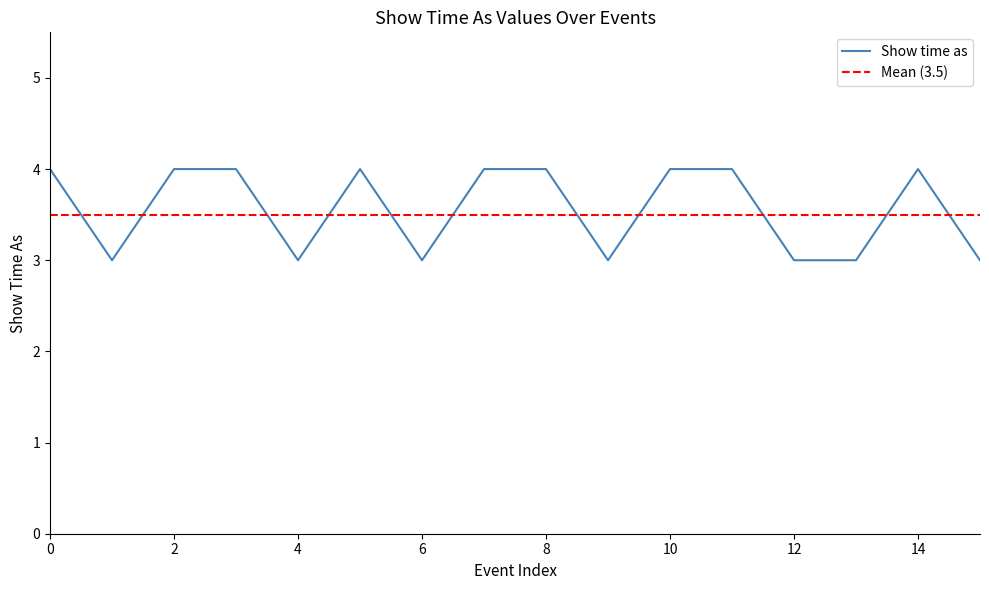

Is it true that Show time as equals 6 at 10?

False